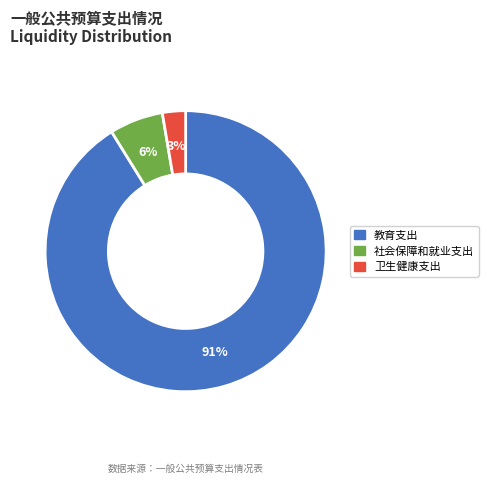

Is the sum of 卫生健康支出 and 社会保障和就业支出 greater than half?

No